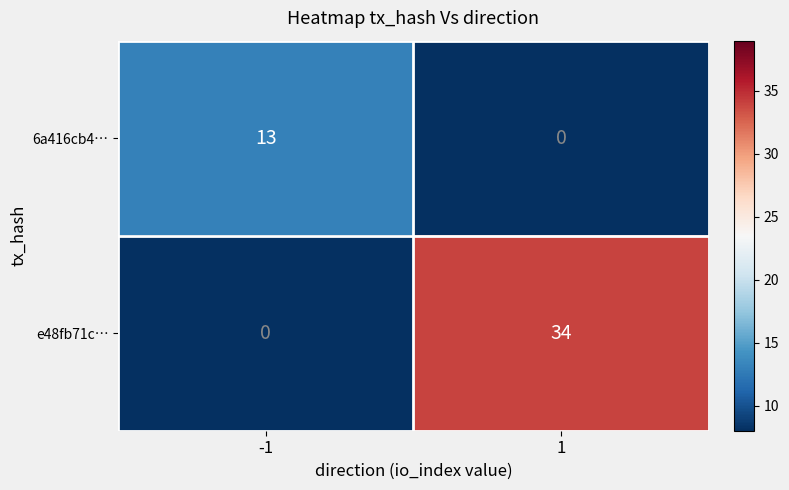

How many data points in e48fb71c… are less than 34?

1